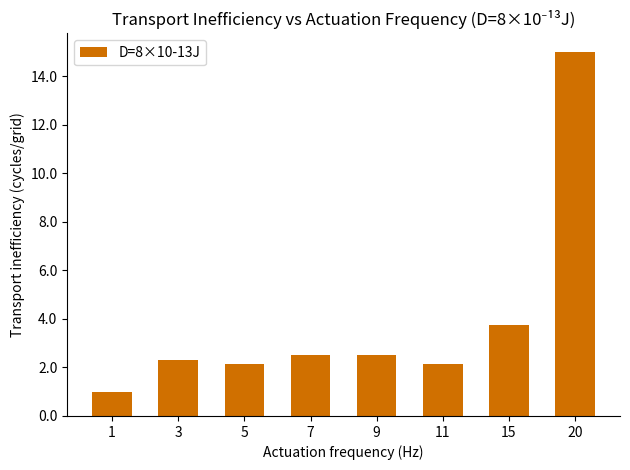

Which category has the highest value across all series?

20